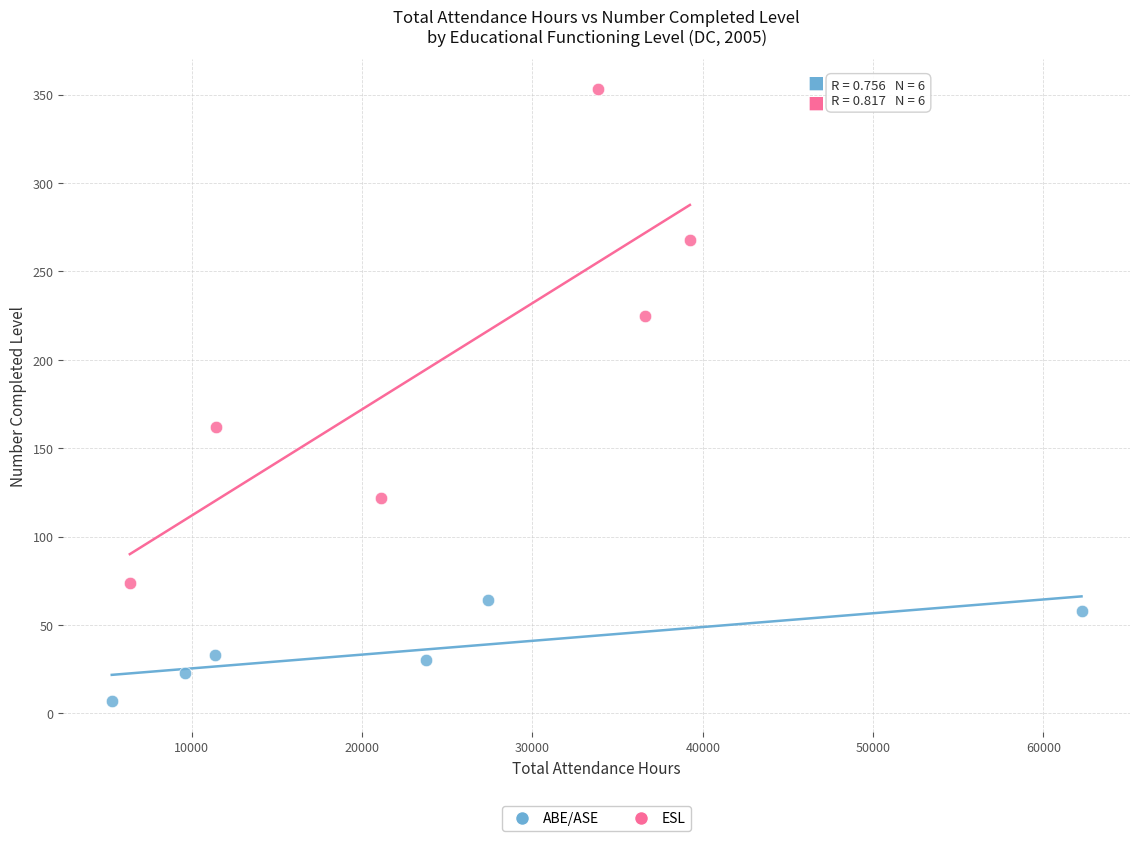

Which series reaches the minimum Y coordinate?

ABE/ASE